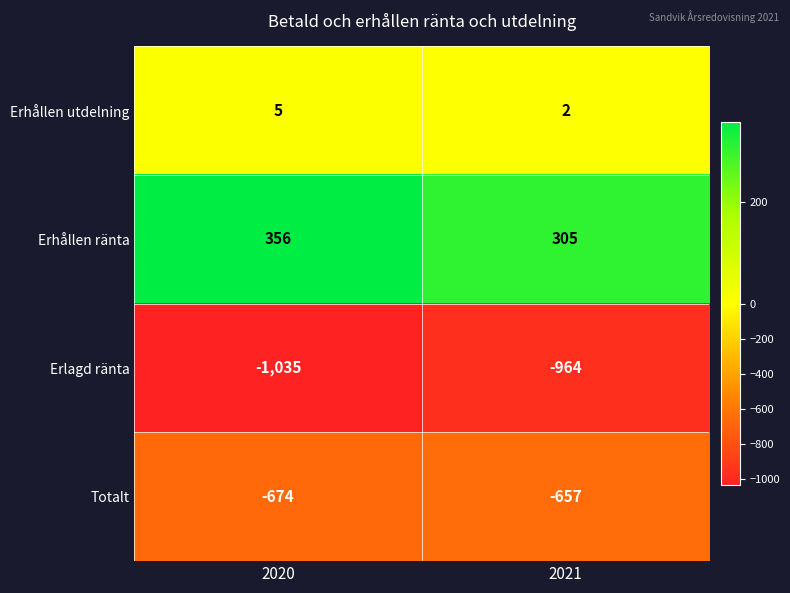

What is the total value across all series at 2020?

-1348